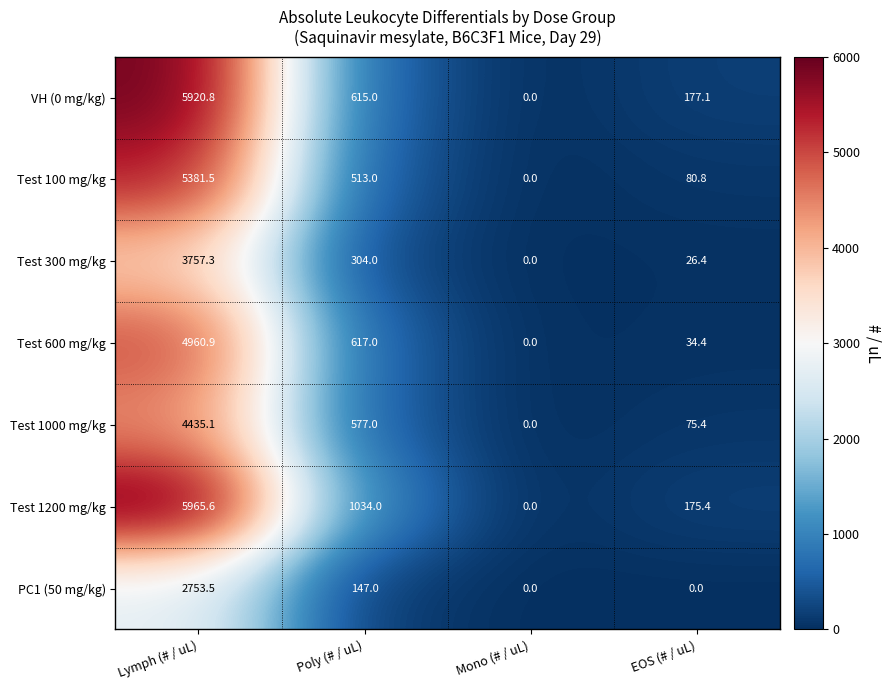

The value of Test 600 mg/kg at Mono (# / uL) is 0.0. True or false?

True